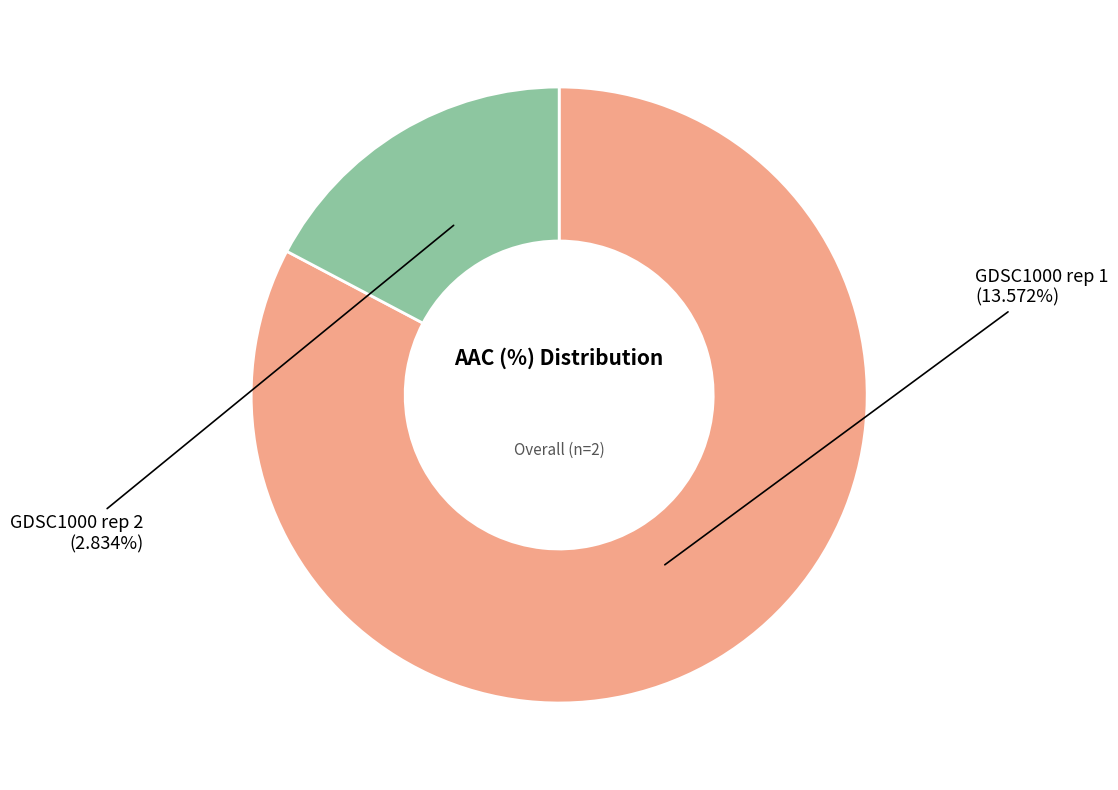

The GDSC1000 rep 1 slice represents 83% of the pie. True or false?

True